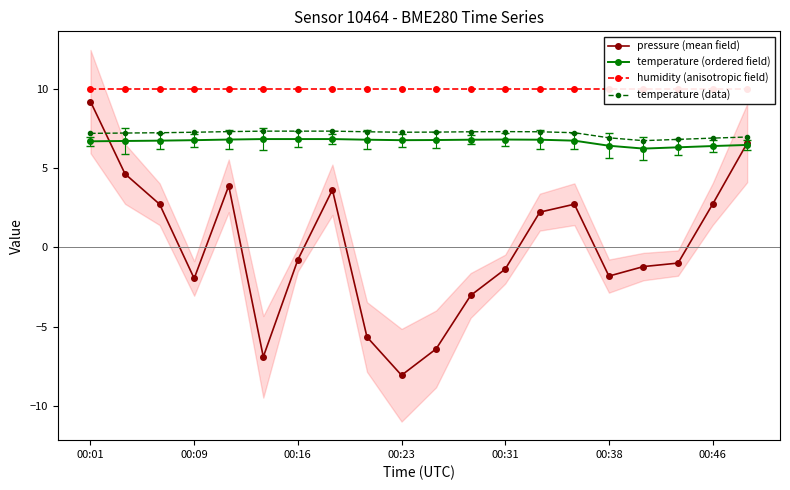

At which label does pressure (mean field) first exceed 0?

00:01